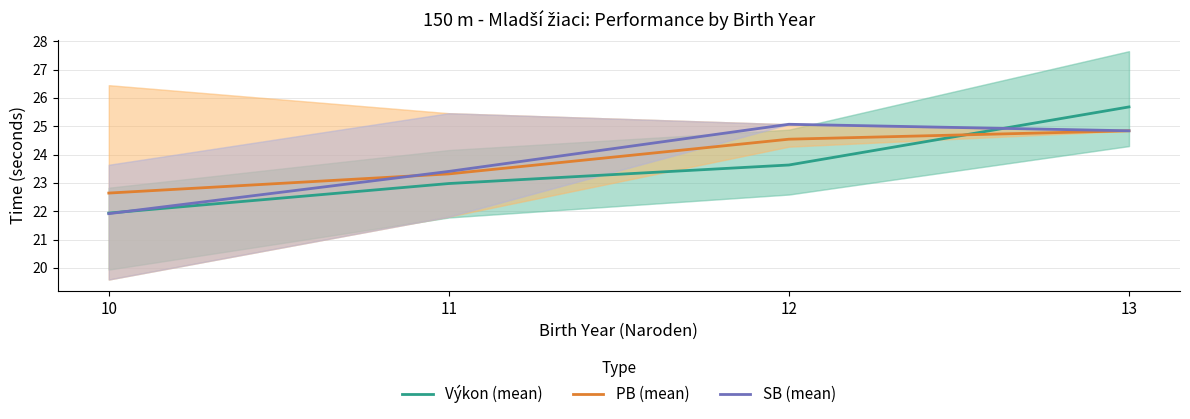

What is the sum of the PB (mean) values at 10 and 13?

47.5